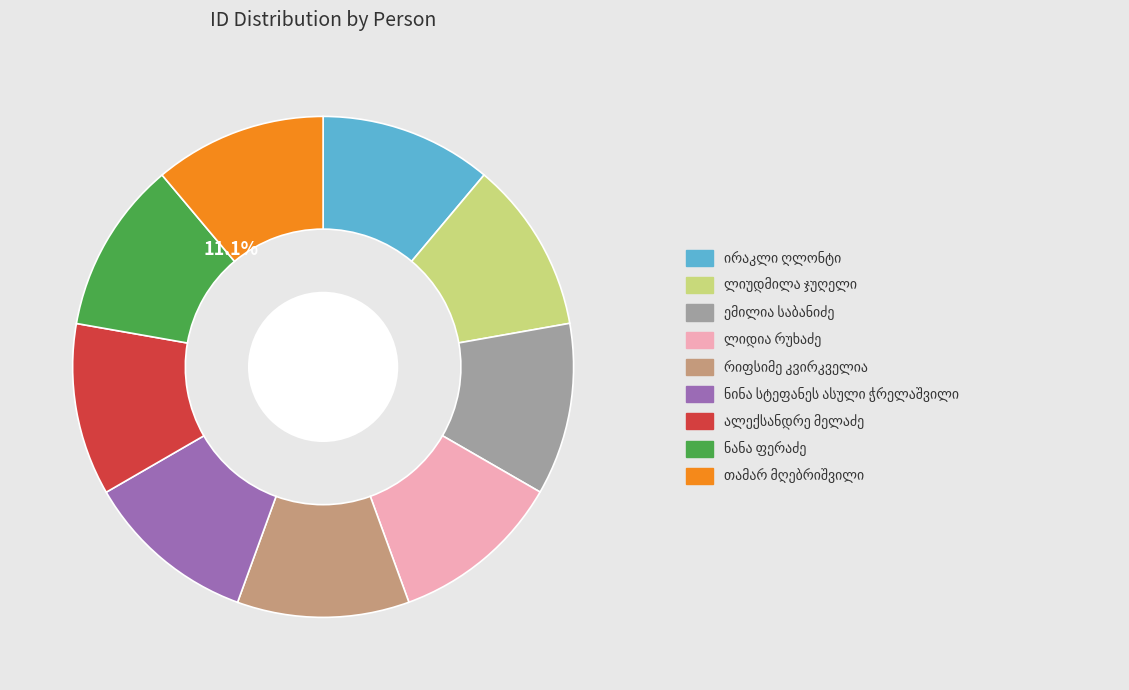

Is there a majority slice in this chart?

No